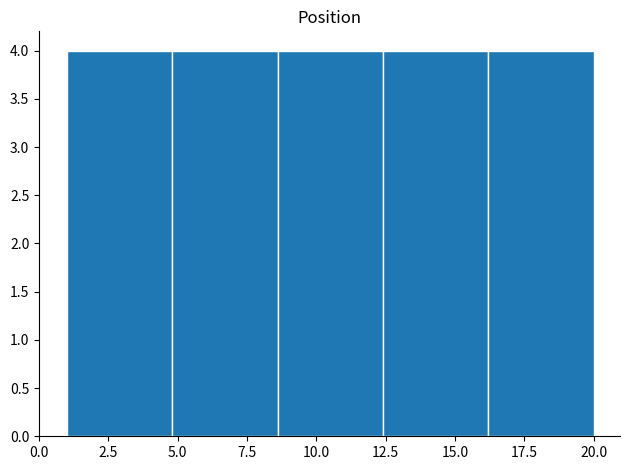

Reading left to right, list every bar in this chart as the range it spans on the x-axis followed by its height. Neither the bar edges nor the heights are printed on the chart, so give them approximately, as read against the axes.

1.0 to 4.8: 4
4.8 to 8.6: 4
8.6 to 12.4: 4
12.4 to 16.2: 4
16.2 to 20.0: 4